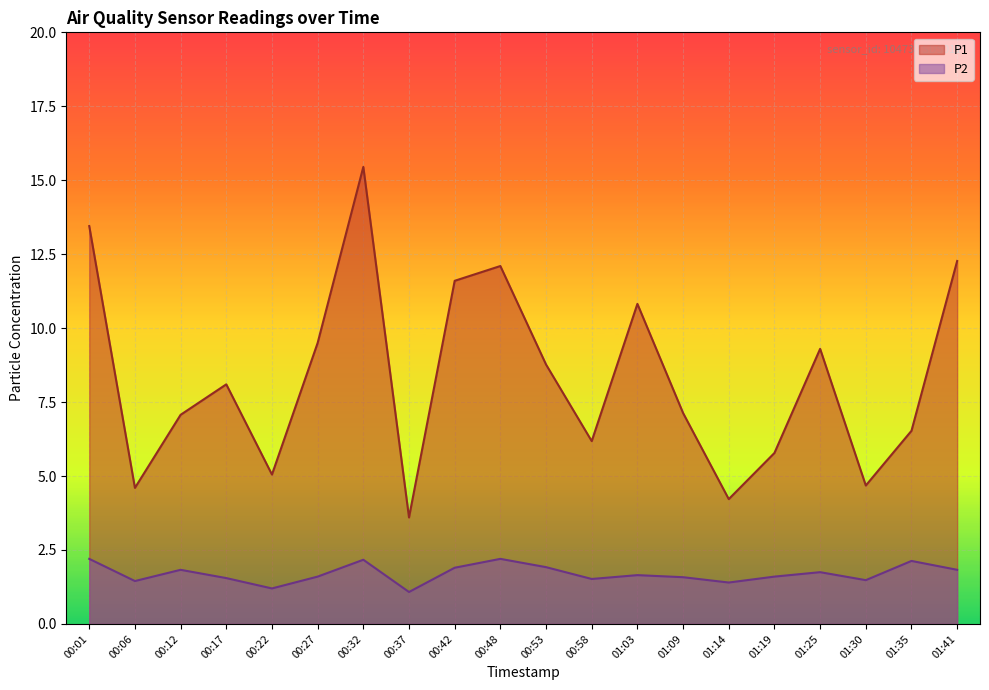

What position from the left is 00:27?

6